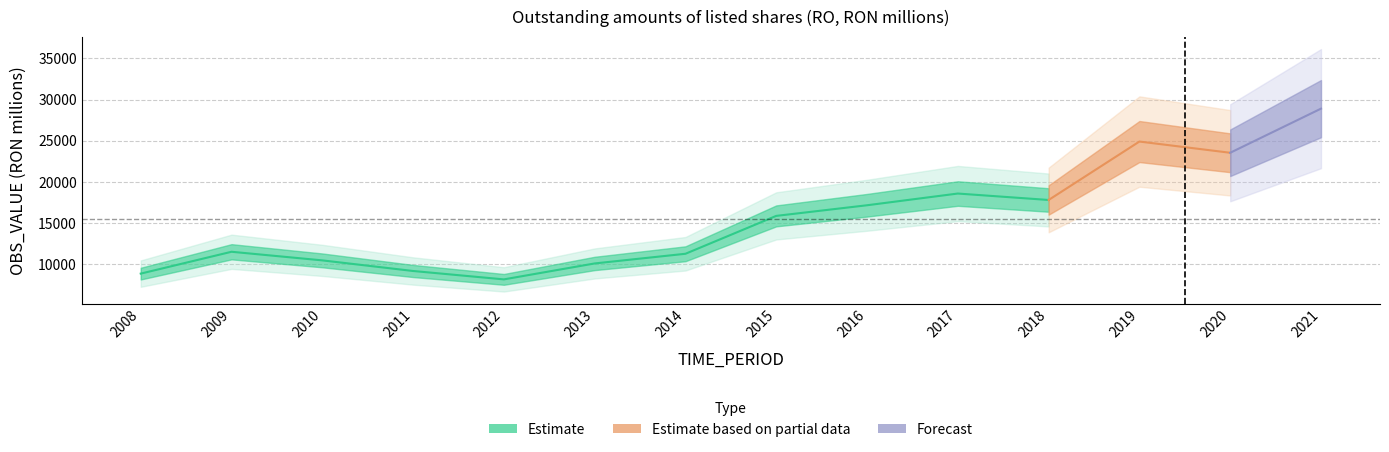

What is the change in value from 2009 to 2016?

+5642.5